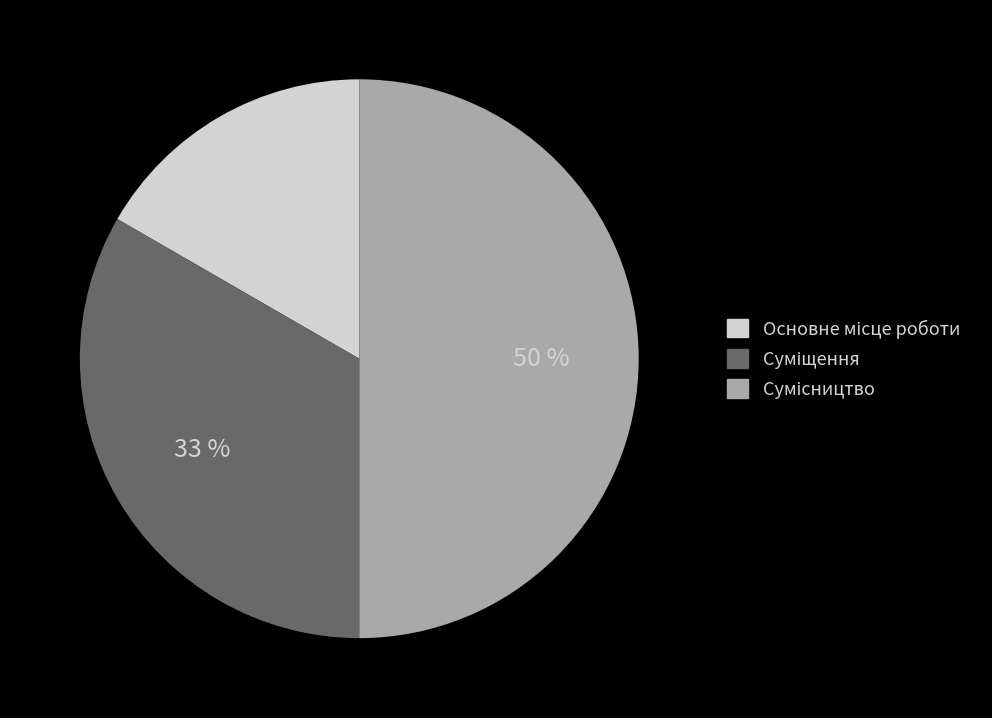

To the nearest percent, what is the average slice percentage?

33%